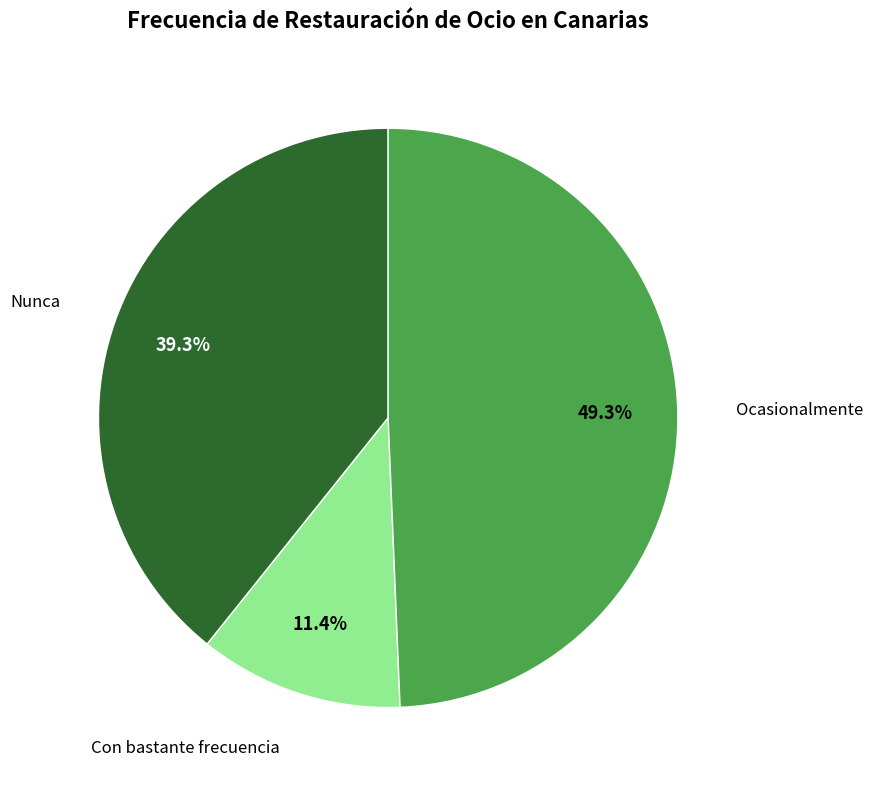

What percentage is NOT represented by Con bastante frecuencia?

88.6%